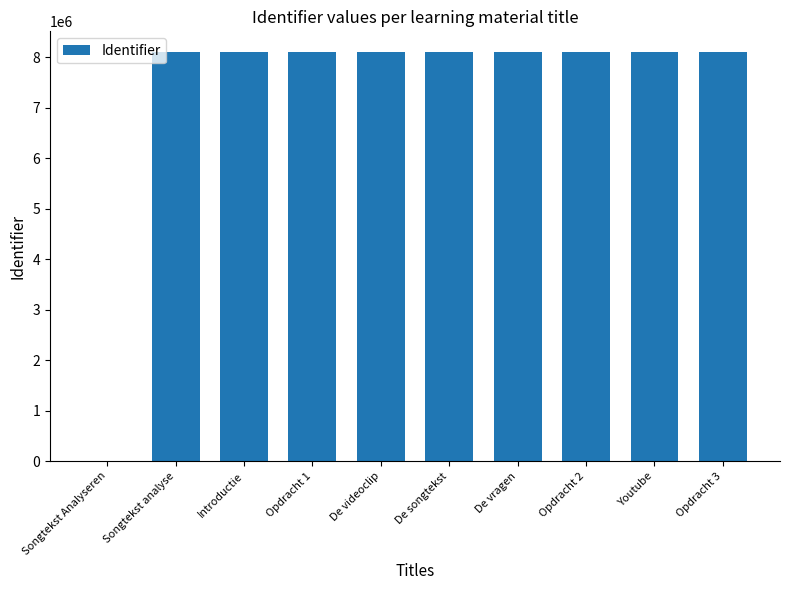

What is the greatest value displayed?

8111826